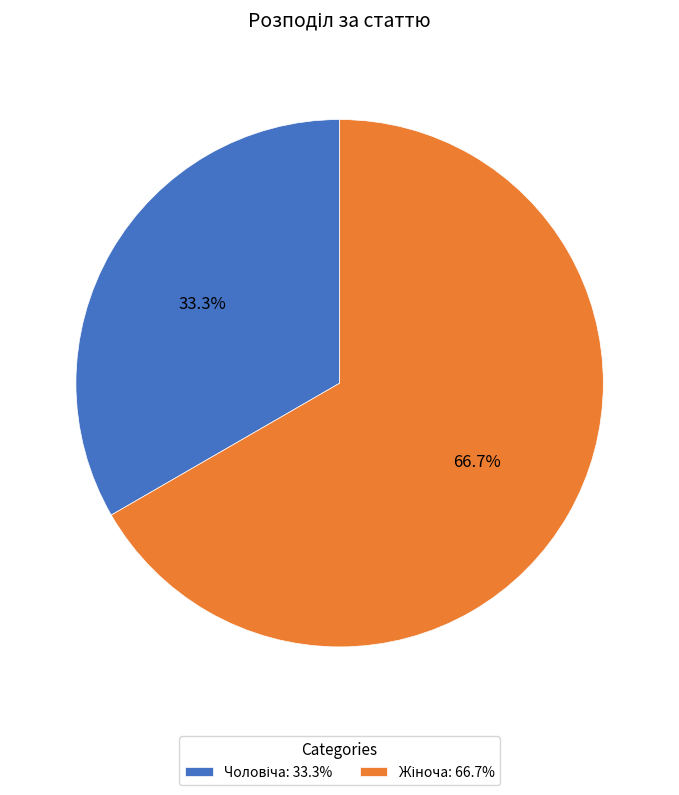

Is there any slice that represents more than half of the pie?

Yes